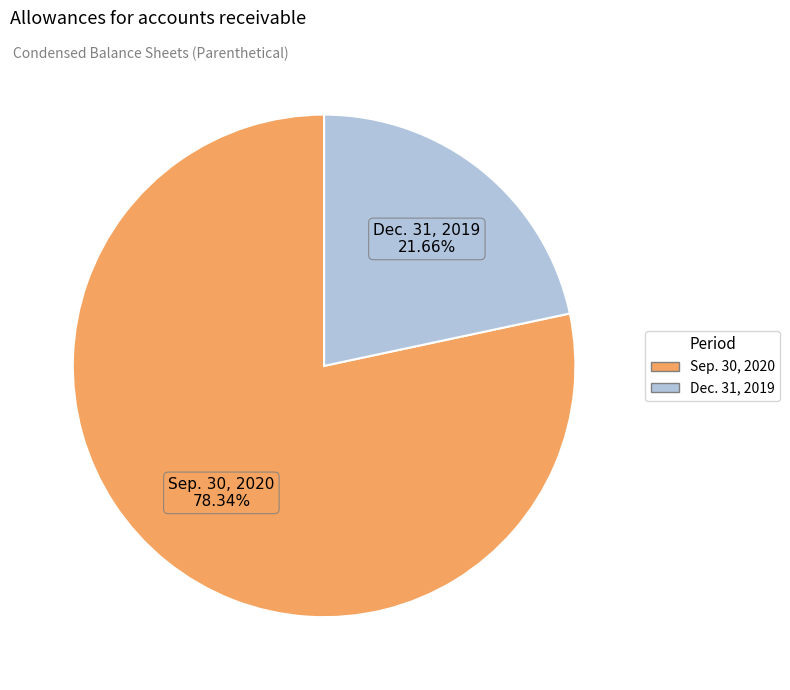

Rank the categories by value from highest to lowest.

Sep. 30, 2020, Dec. 31, 2019